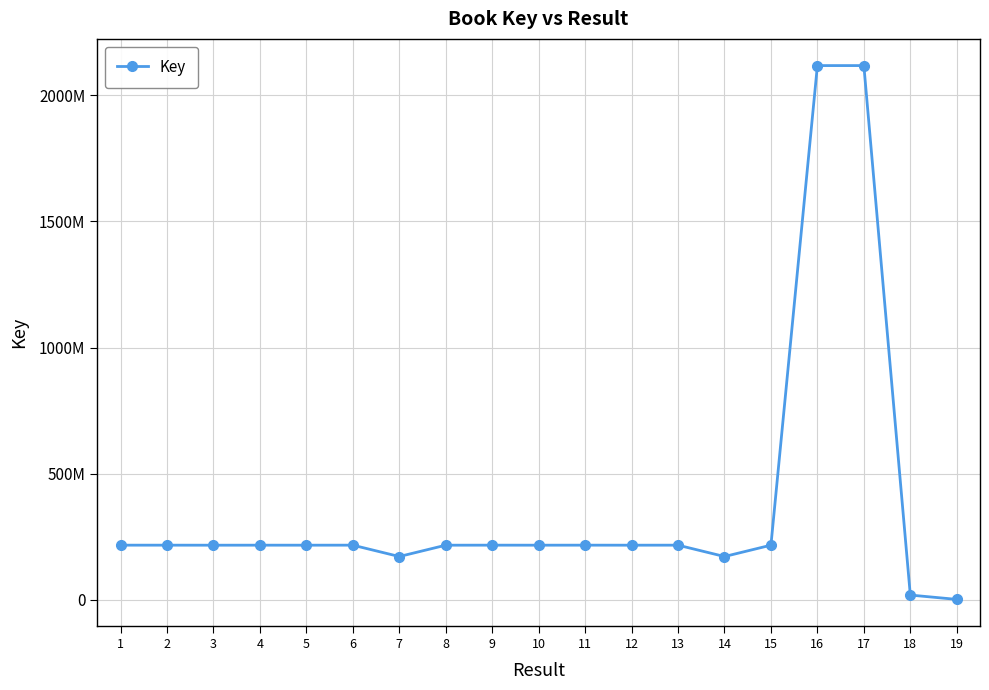

What is the difference between the maximum and minimum values?

2115915081